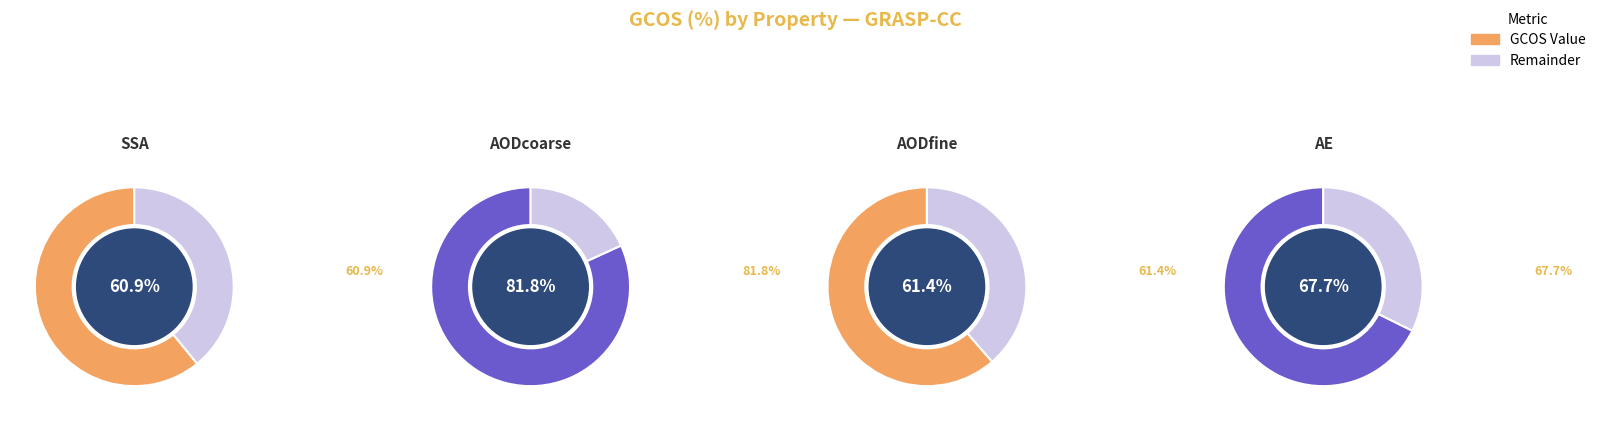

Which category has the smallest portion of the pie?

SSA